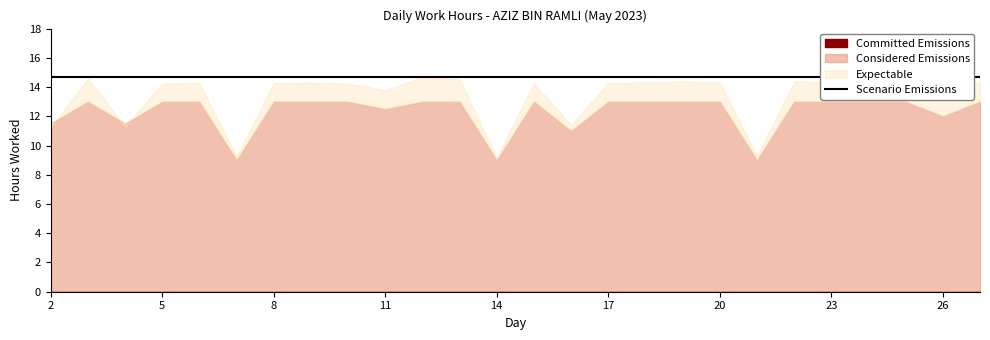

Count the number of categories in the chart.

26